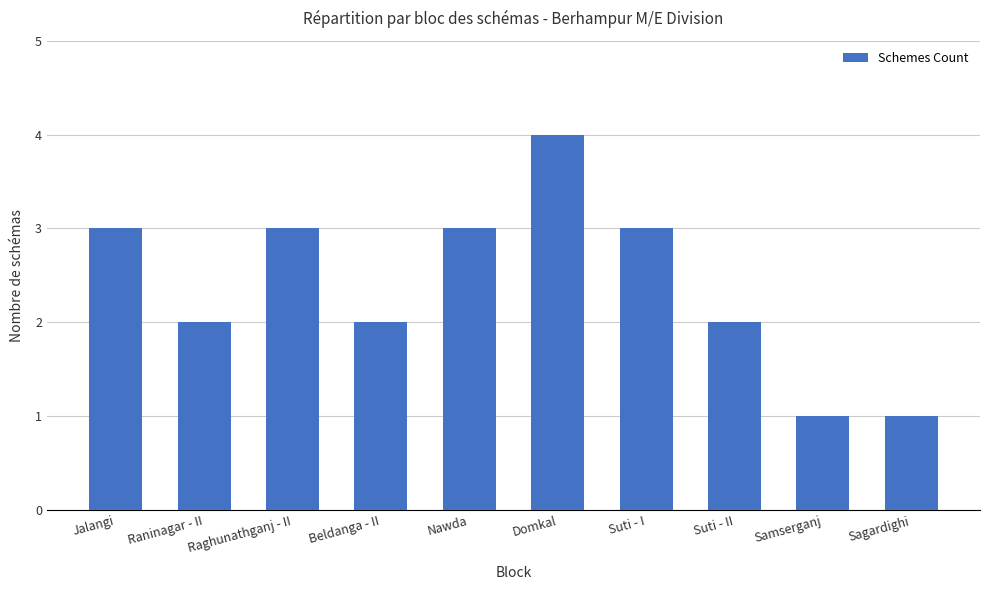

Reading left to right, list all the values displayed in this chart.

3	2	3	2	3	4	3	2	1	1